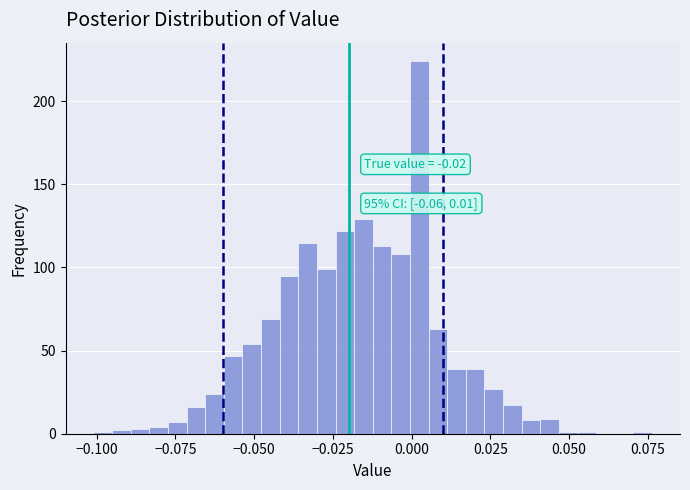

Read against the x-axis, roughly where is the centre of the tallest bar?

0.000